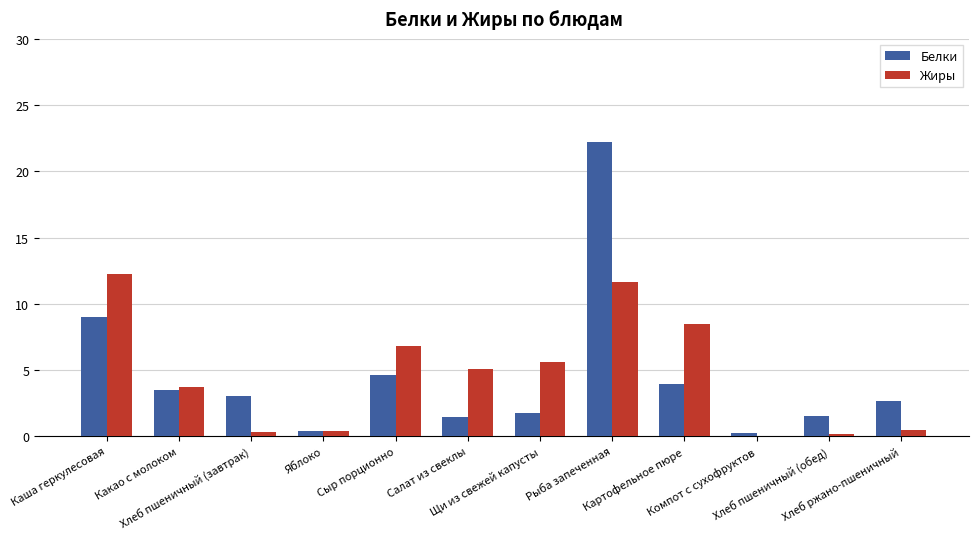

What is the maximum value shown in the chart?

22.2